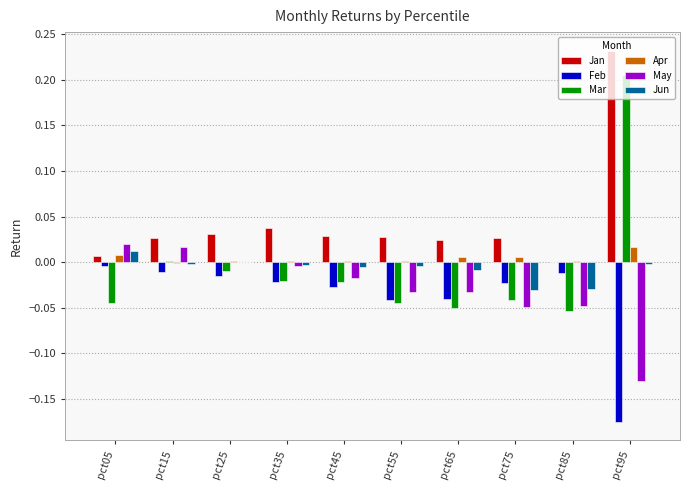

Which series has the largest total across all categories?

Jan